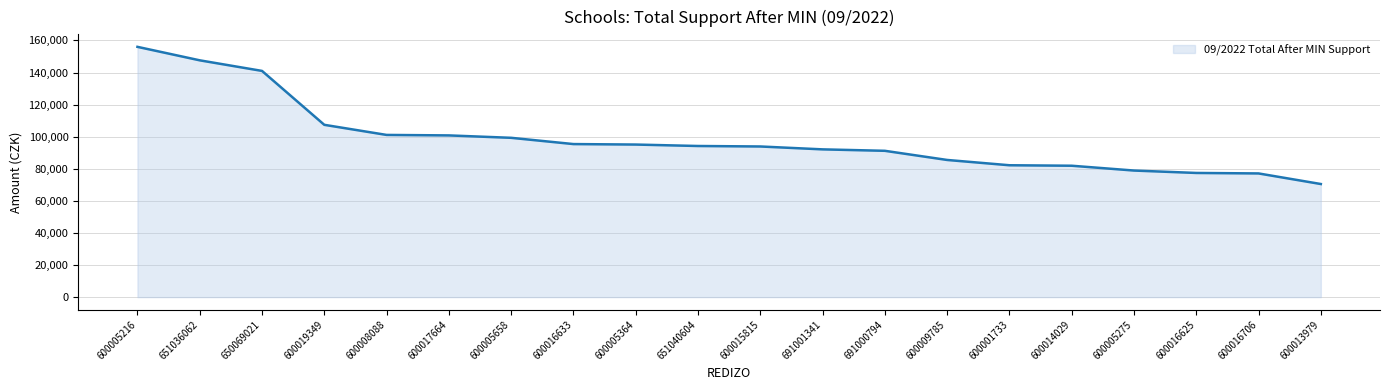

What is the change in value from 650069021 to 600009785?

-55500